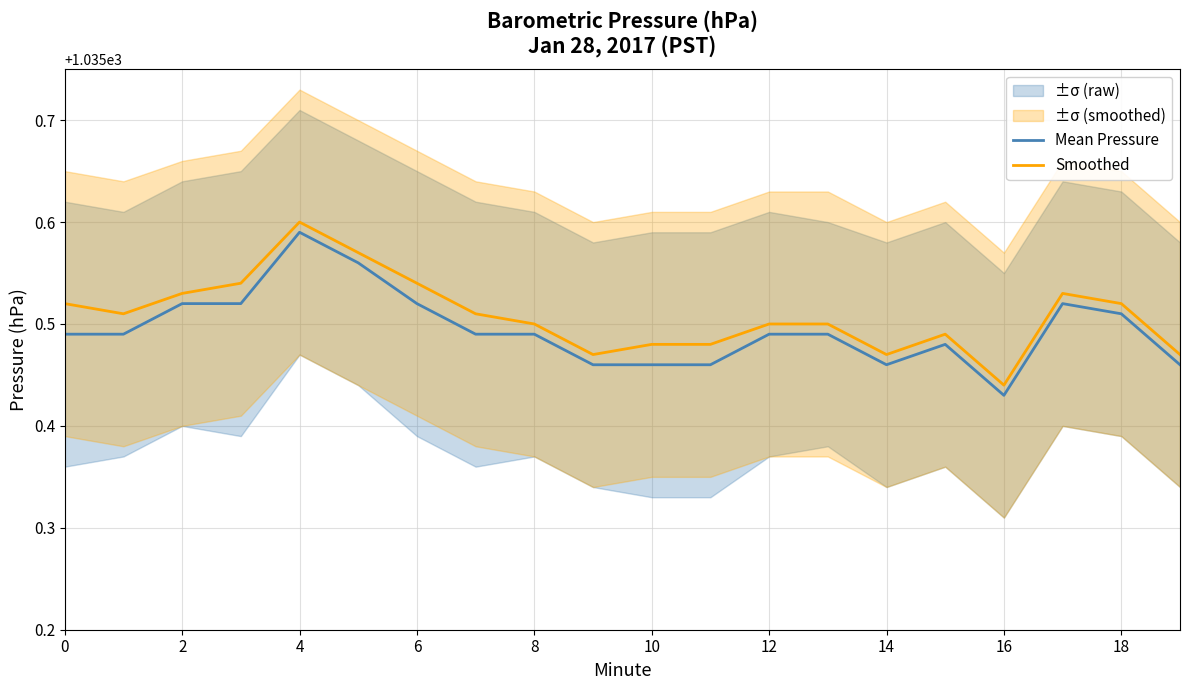

Where is the first local maximum for Smoothed?

4